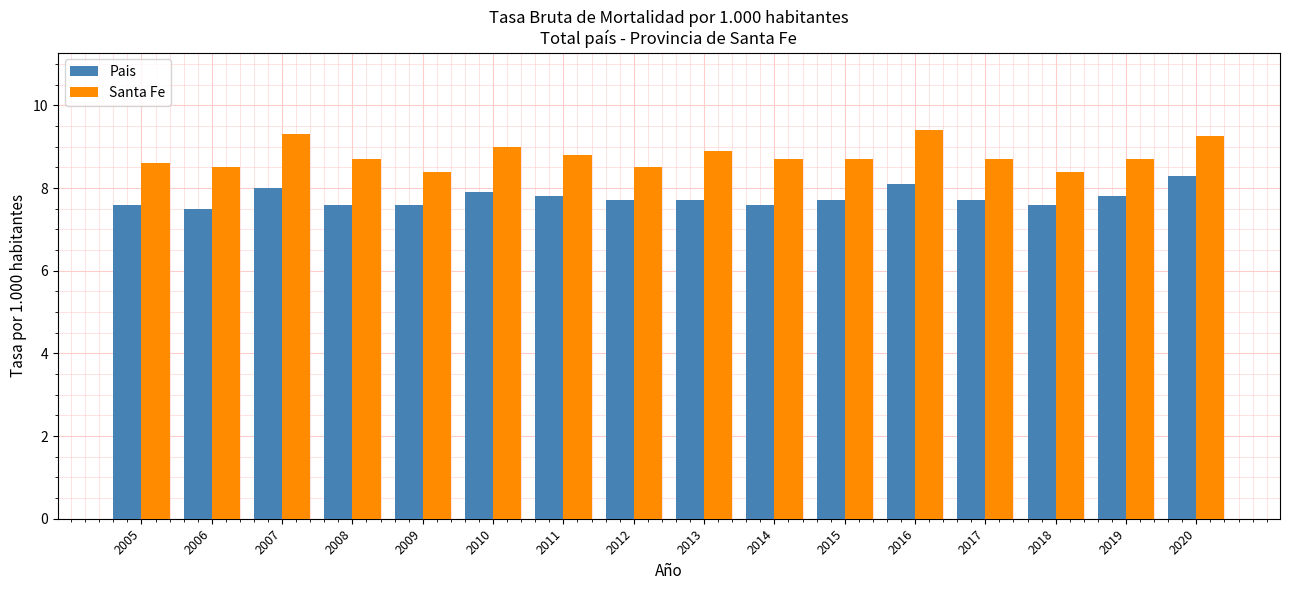

What is the total value across all series at 2006?

16.0